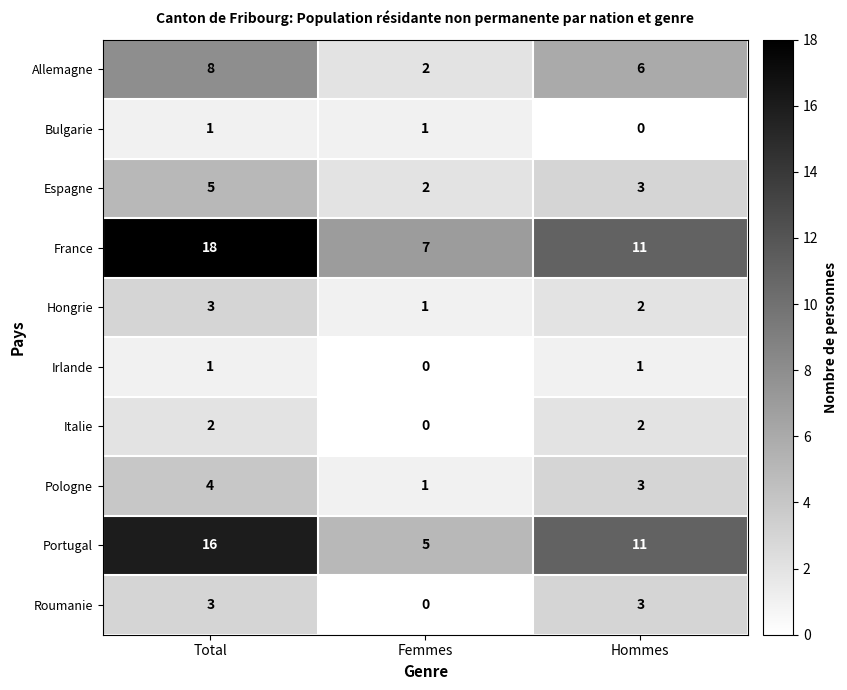

Which series changed the most between Femmes and Hommes?

Portugal